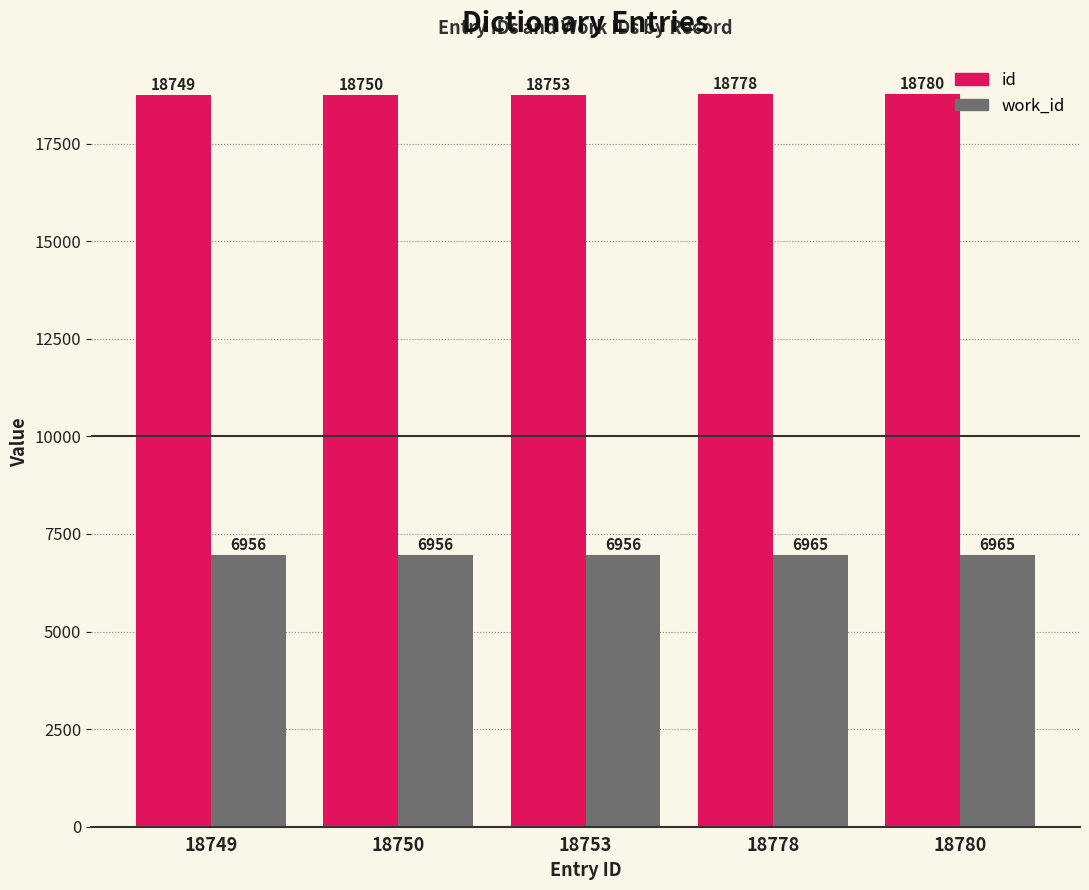

How many bars are there in each group?

2